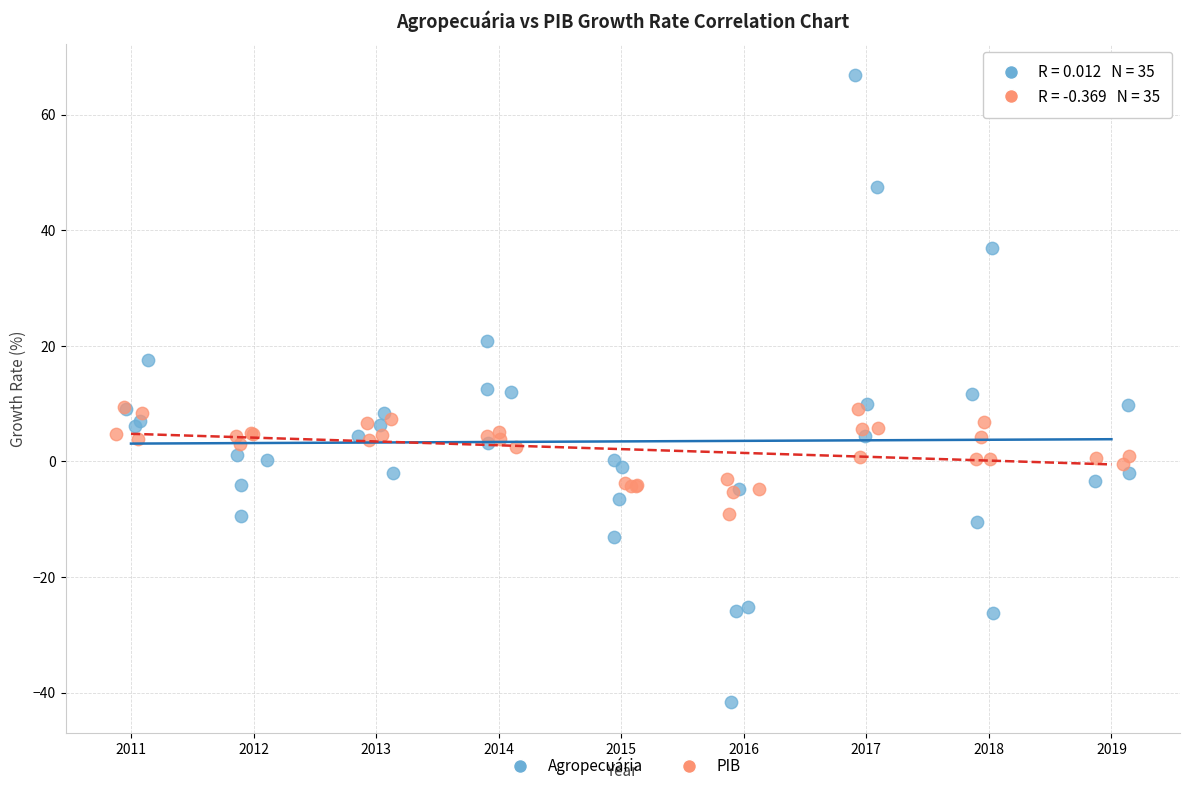

Which series reaches the maximum Y coordinate?

Agropecuária